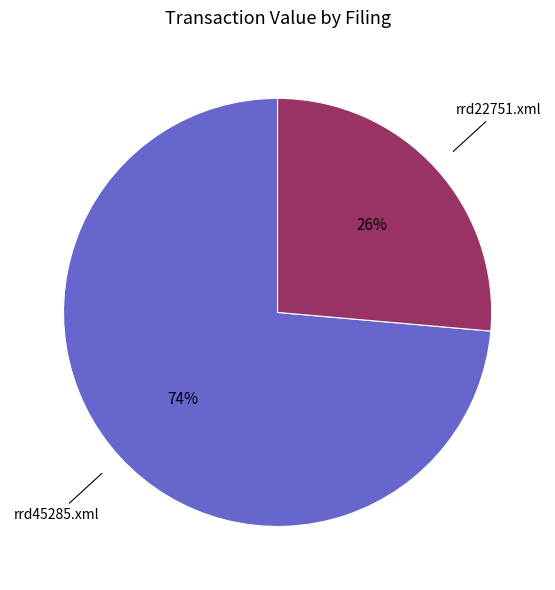

Is rrd45285.xml the majority of the pie?

Yes